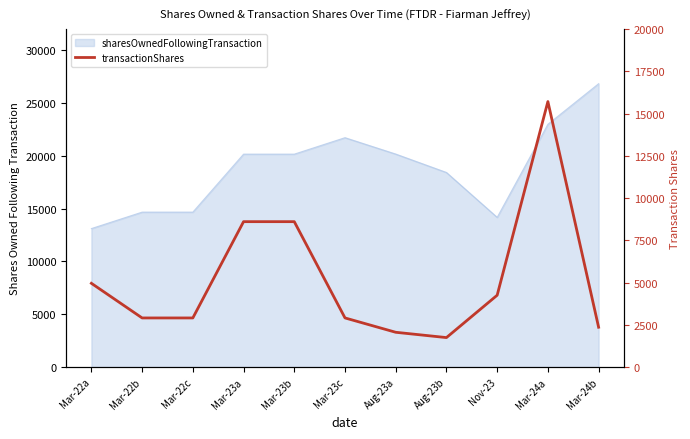

The value at Mar-23a is 15187. True or false?

False